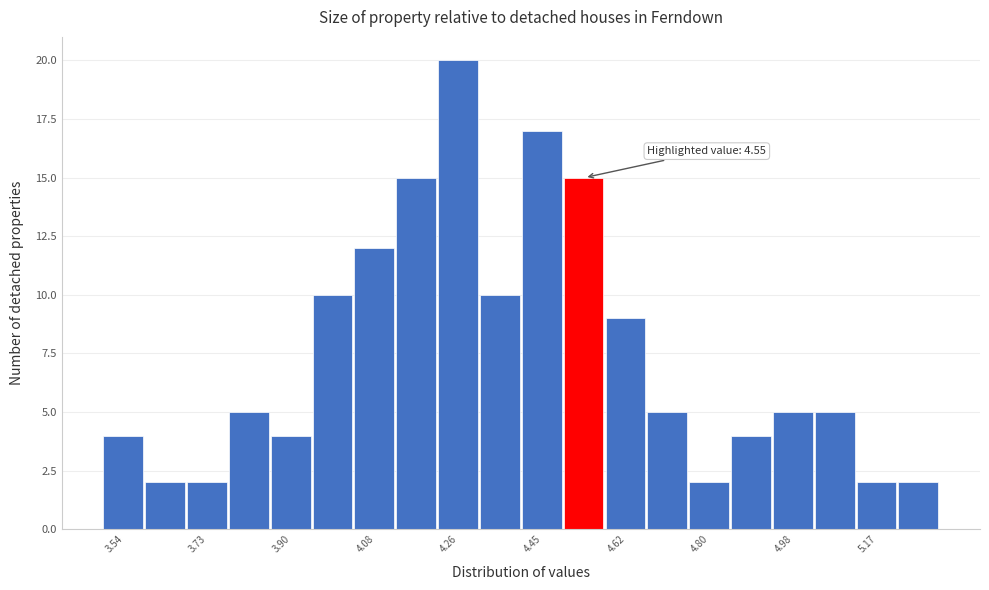

Over which range of the x-axis is the bar tallest?

4.22 to 4.31